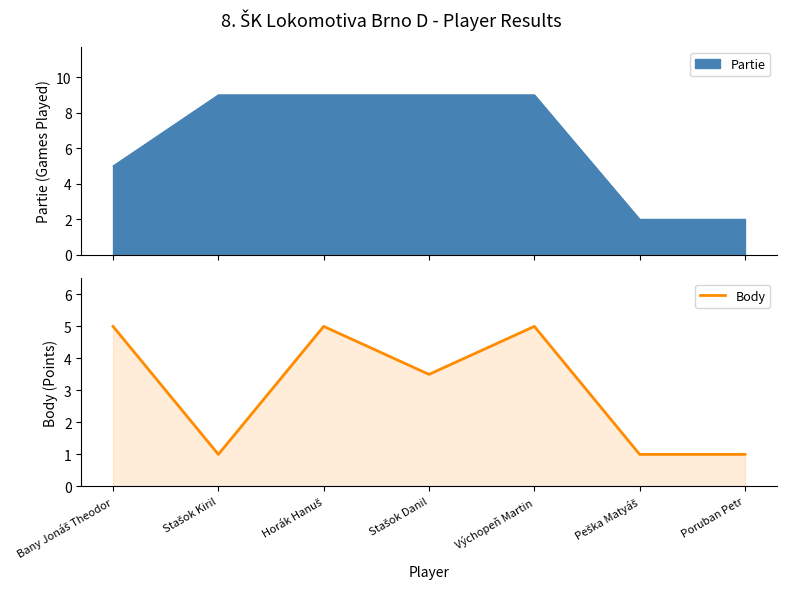

Read the value at Poruban Petr.

1.0